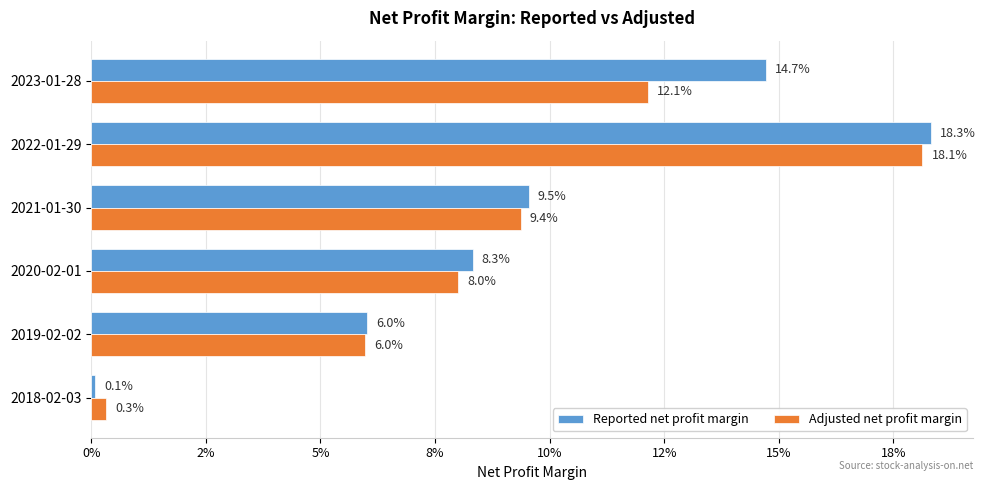

What are all the series names shown in the legend?

Reported net profit margin, Adjusted net profit margin